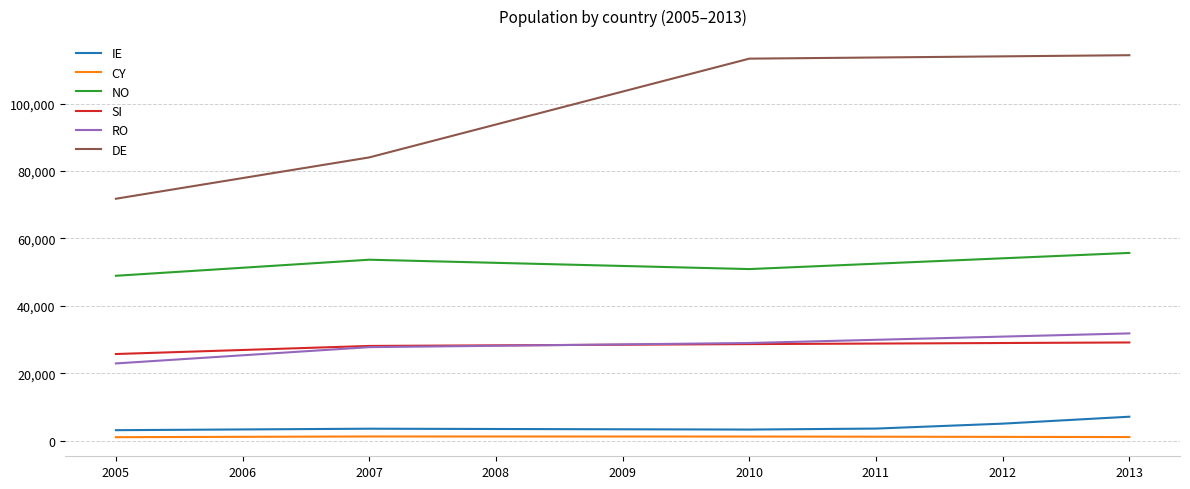

True or false: IE and SI cross at least once.

False